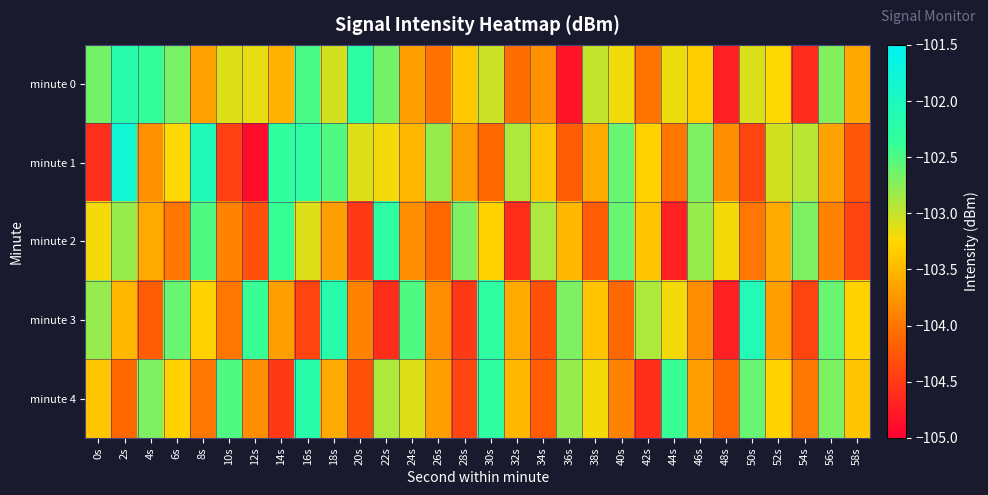

Which series has the widest spread of values?

minute 1